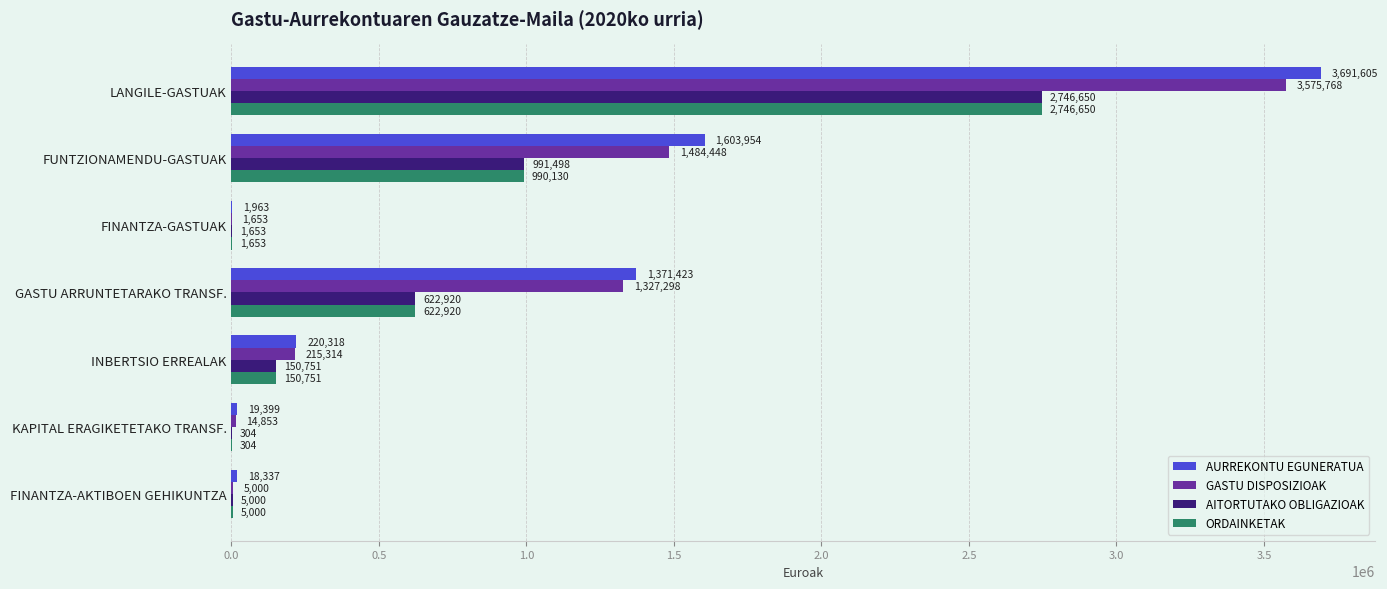

At which category is the sum across all series the highest?

LANGILE-GASTUAK